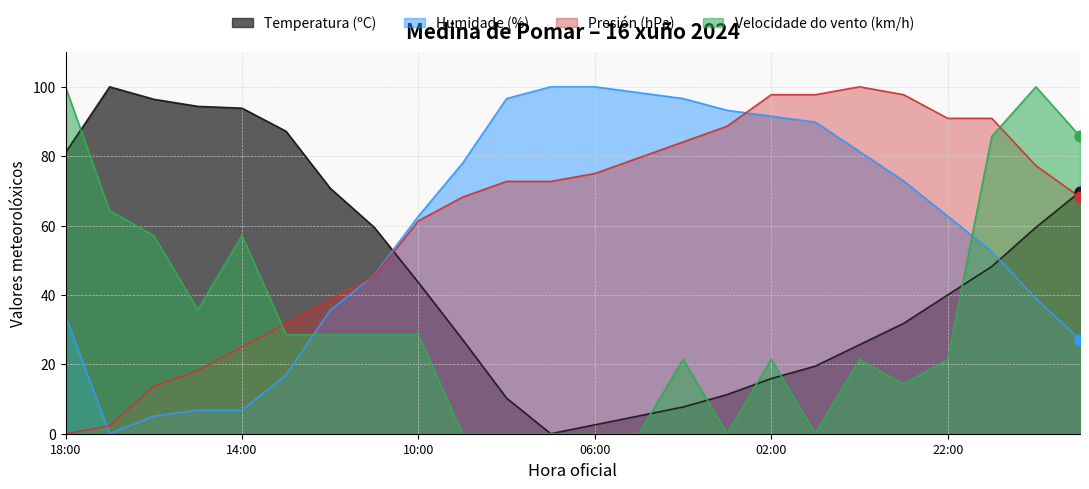

Which series contains the highest Y value?

Temperatura (ºC)